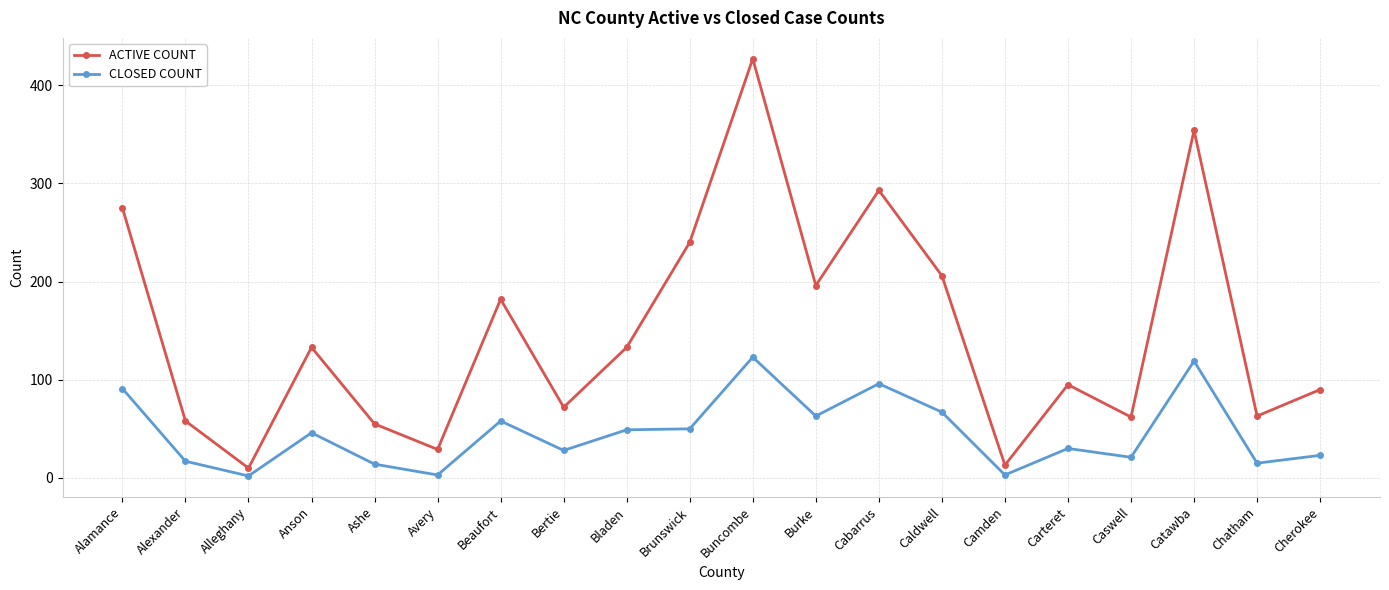

Where is the first local minimum for ACTIVE COUNT?

Alleghany